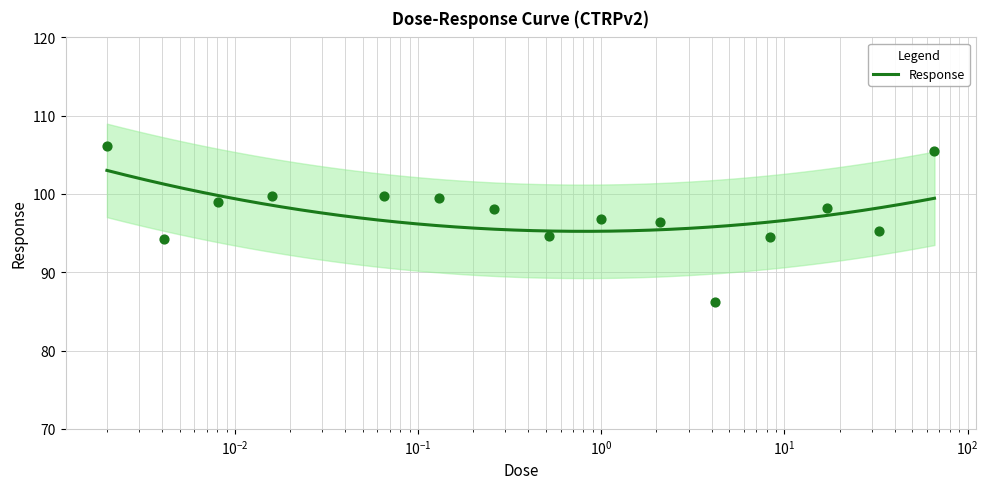

What is the change in value from 0.26 to 66.0?

+7.4